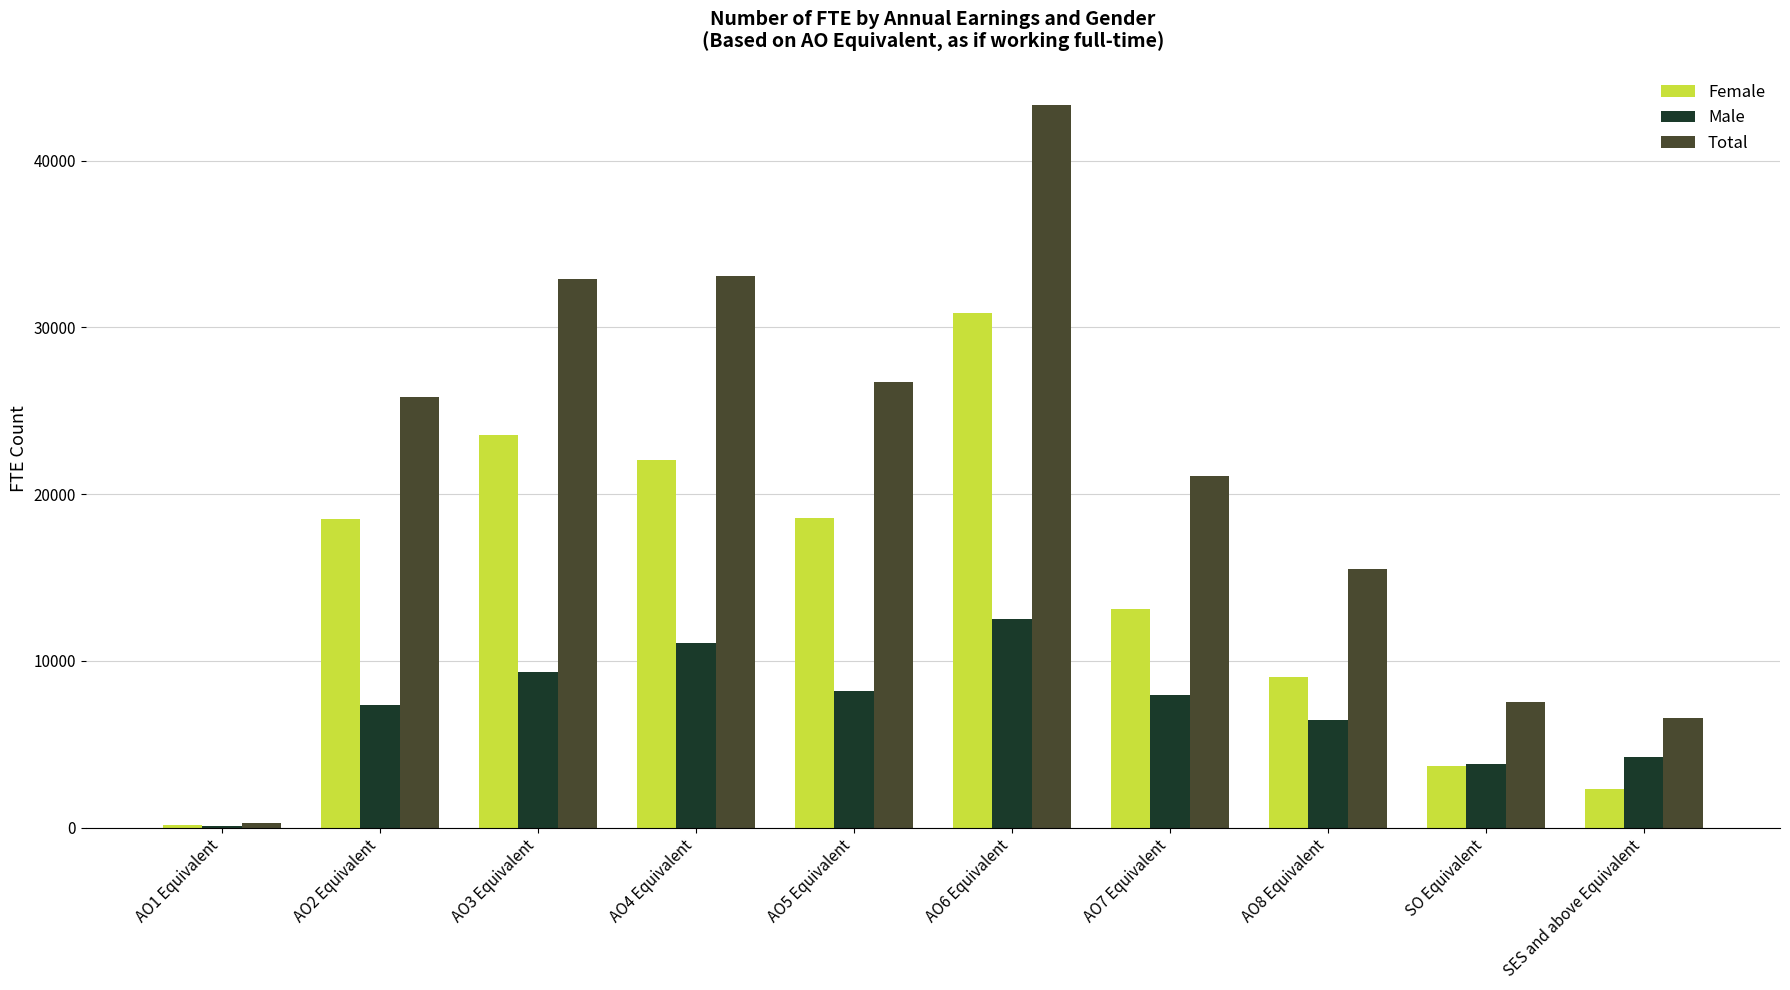

At which category is the sum across all series the highest?

AO6 Equivalent